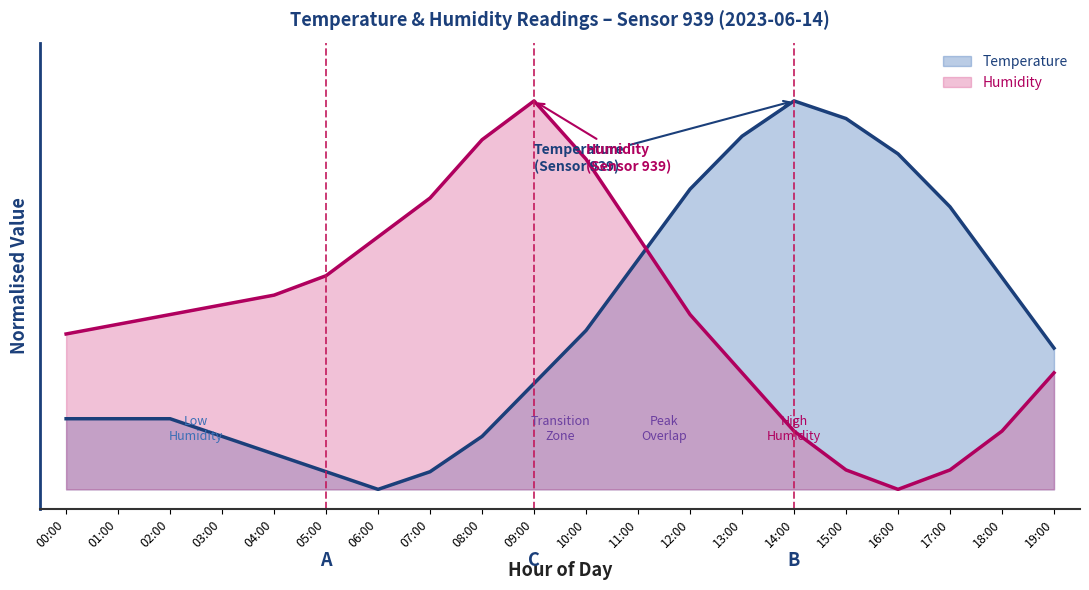

What position from the right is 00:00?

20